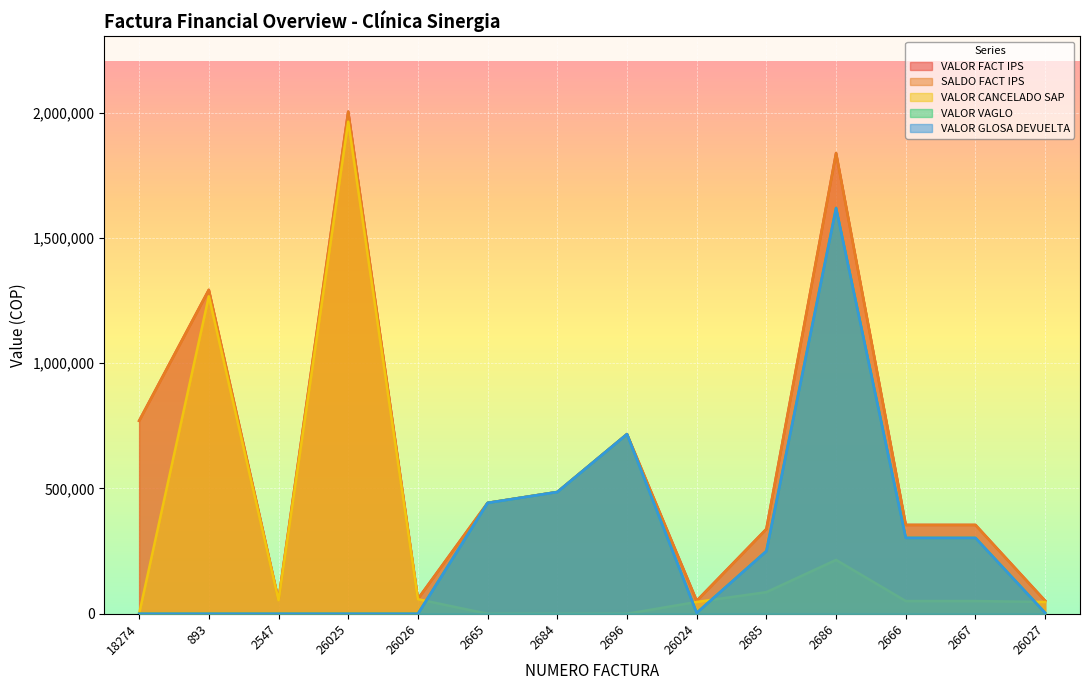

What are all the series names shown in the legend?

VALOR FACT IPS, SALDO FACT IPS, VALOR CANCELADO SAP, VALOR VAGLO, VALOR GLOSA DEVUELTA